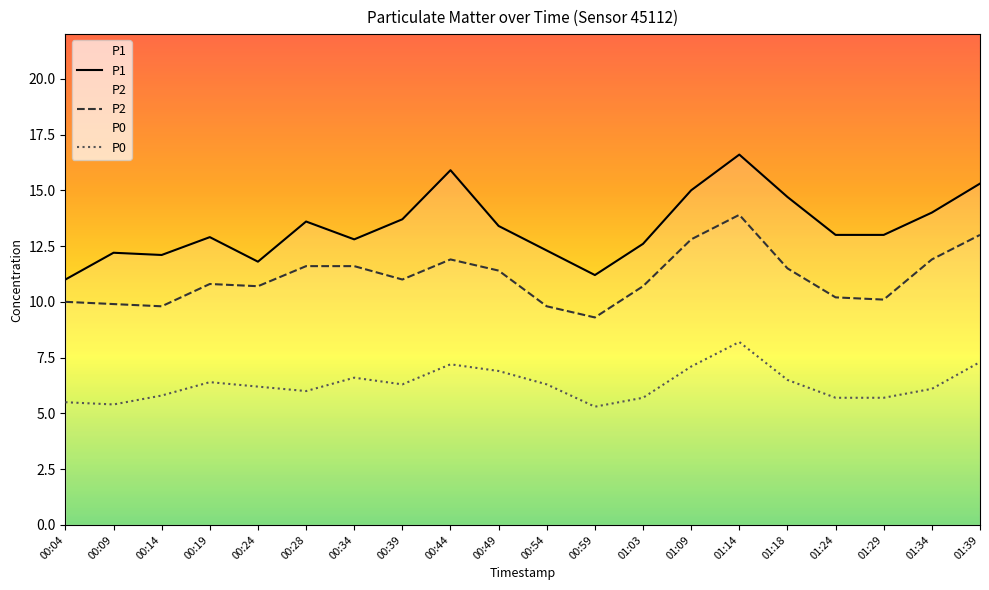

How many values in the P1 series exceed 13?

9